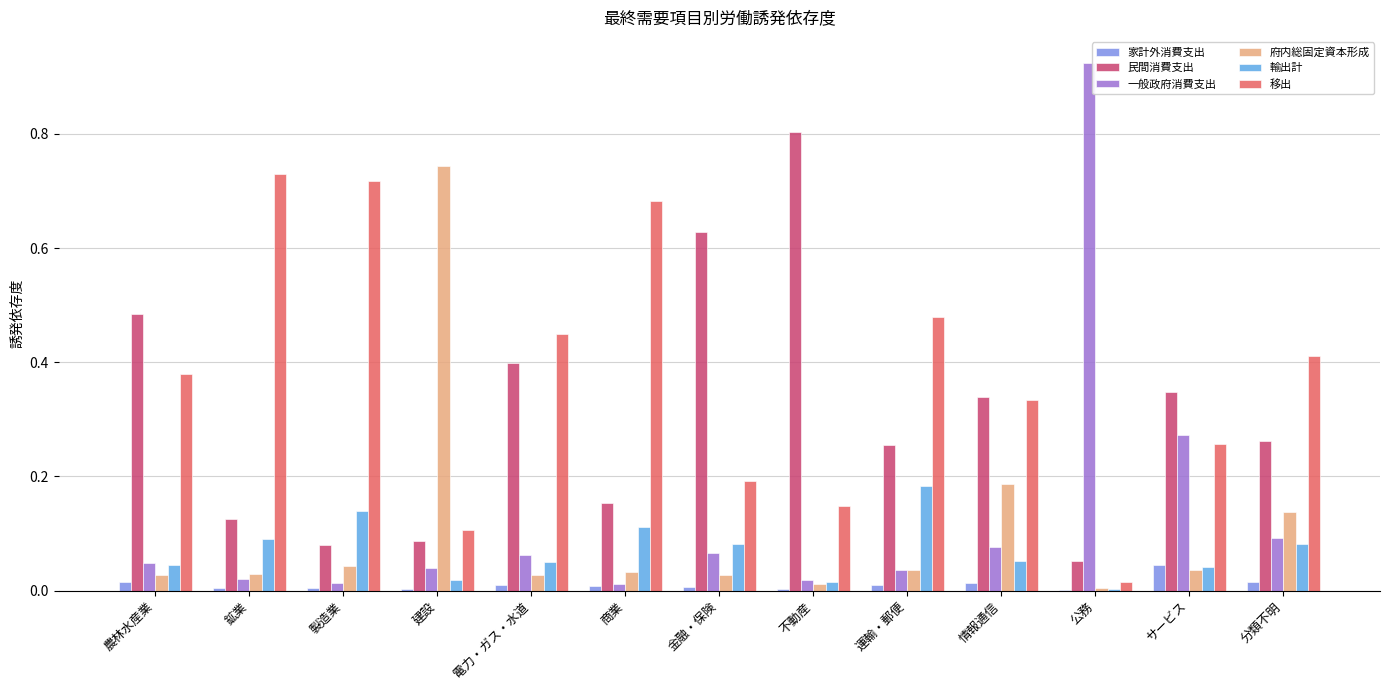

Which series changed the most between 農林水産業 and 建設?

府内総固定資本形成